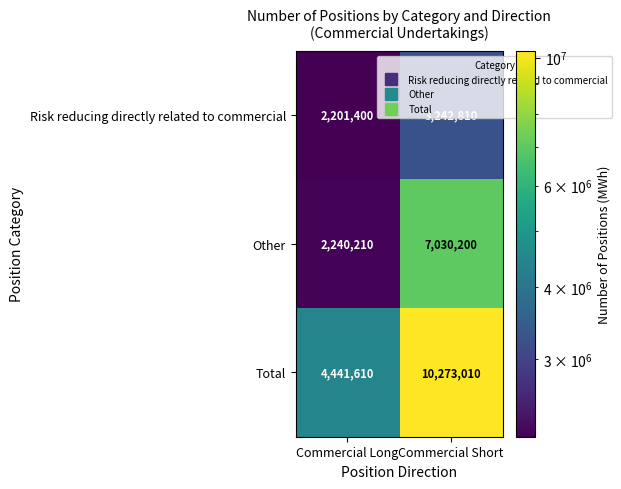

What is the spread (max minus min) of values at Commercial Long?

2240210